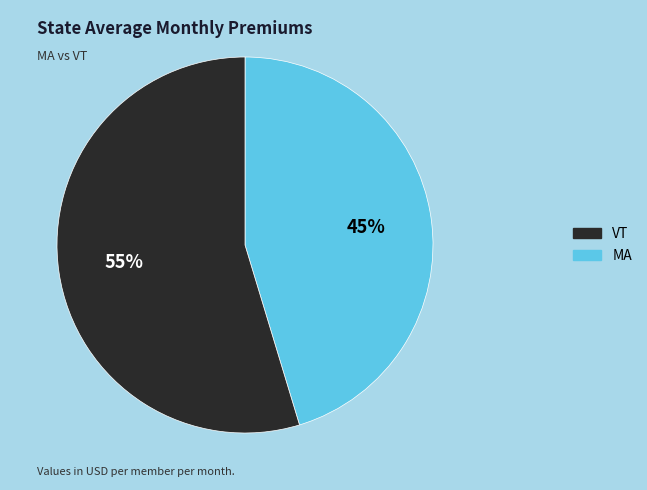

To the nearest percent, what is the average slice percentage?

50%